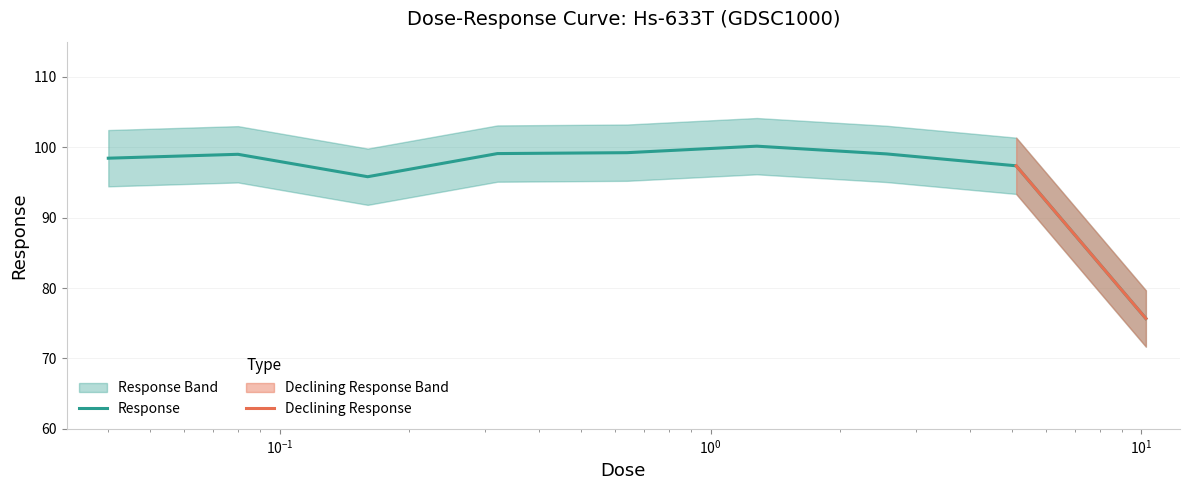

Reading right to left, list all the values displayed in this chart.

10.24=75.7	5.12=97.4	2.56=99.1	1.28=100.2	0.64=99.2	0.32=99.1	0.16=95.8	0.08=99.0	0.04=98.4